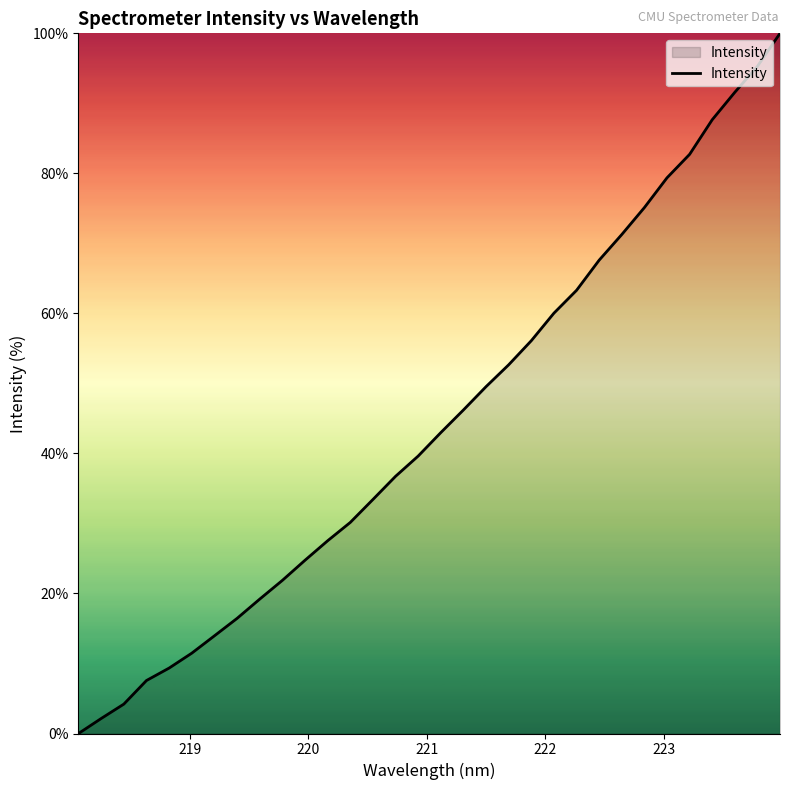

Reading right to left, transcribe all the data shown in this chart.

100.0	95.3	91.6	87.7	82.7	79.4	75.1	71.3	67.6	63.3	60.0	56.1	52.7	49.5	46.2	43.0	39.6	36.7	33.4	30.1	27.5	24.7	21.9	19.2	16.4	13.9	11.5	9.3	7.6	4.2	2.1	0.0